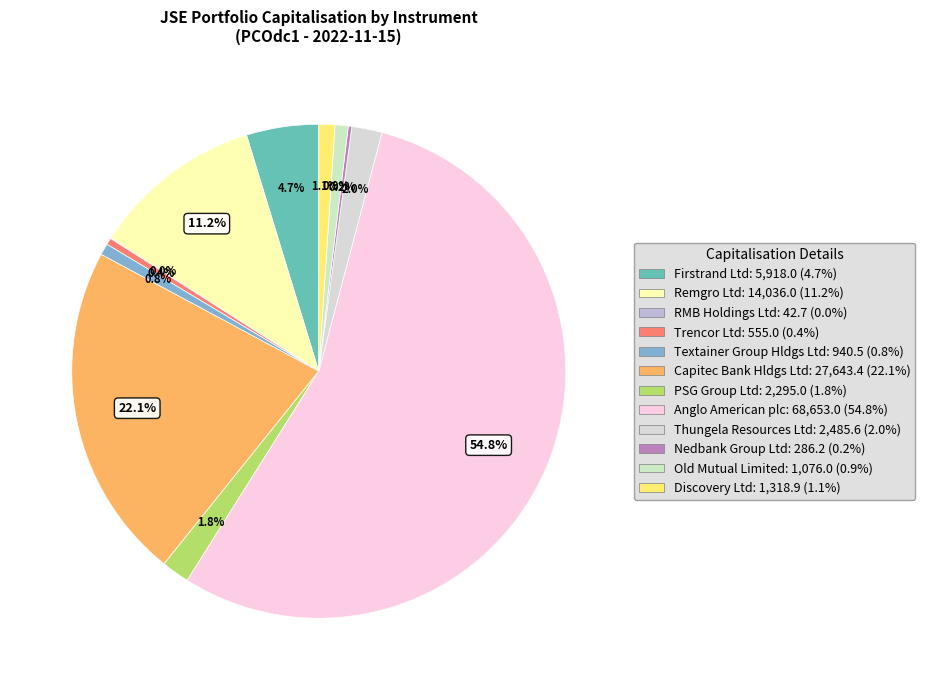

Approximately how many times larger is the value at Anglo American plc compared to Remgro Ltd?

4.9